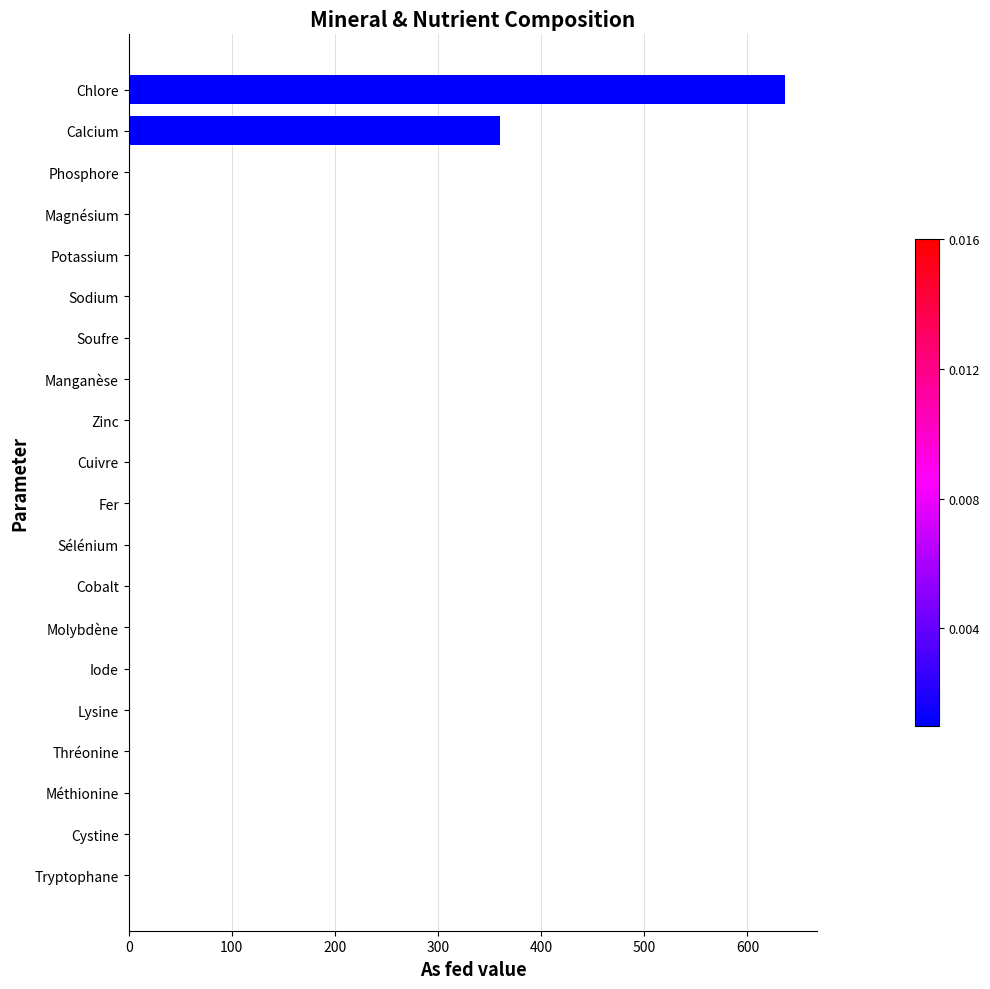

How many values exceed 0?

2